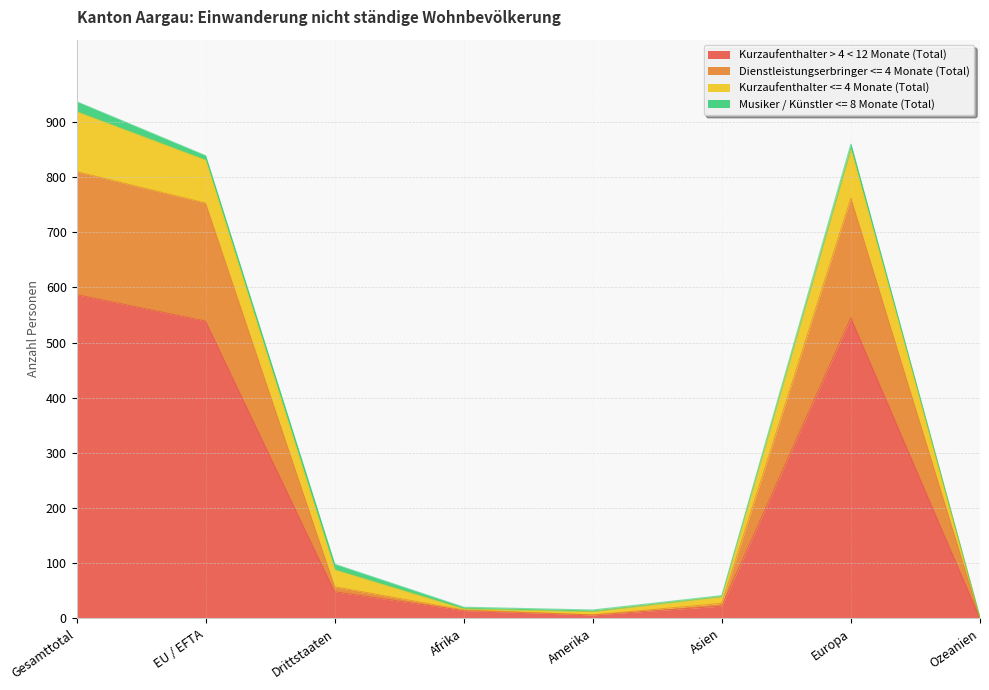

True or false: Dienstleistungserbringer <= 4 Monate (Total) and Kurzaufenthalter > 4 < 12 Monate (Total) intersect in this chart.

False